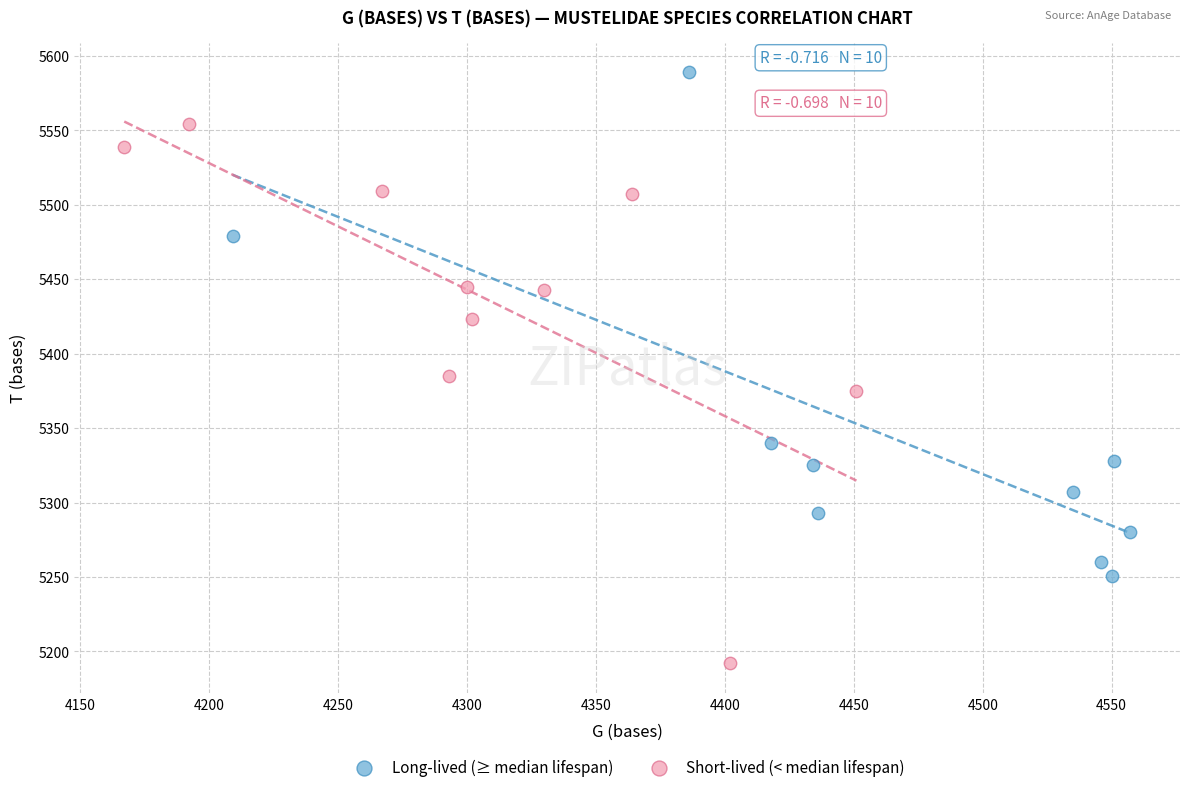

Which series has the largest Y range (max minus min)?

Short-lived (< median lifespan)